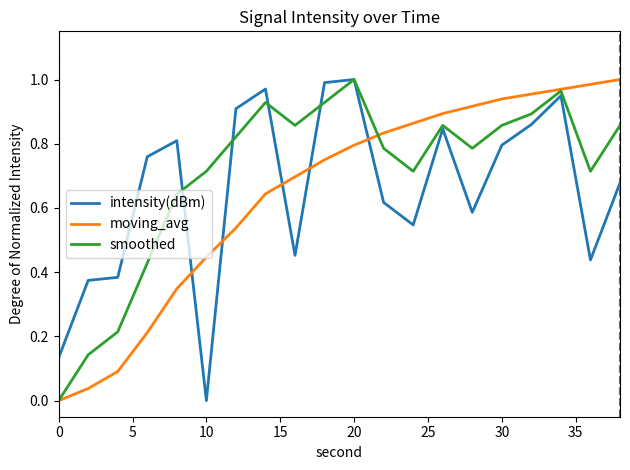

True or false: intensity(dBm) and moving_avg intersect in this chart.

True